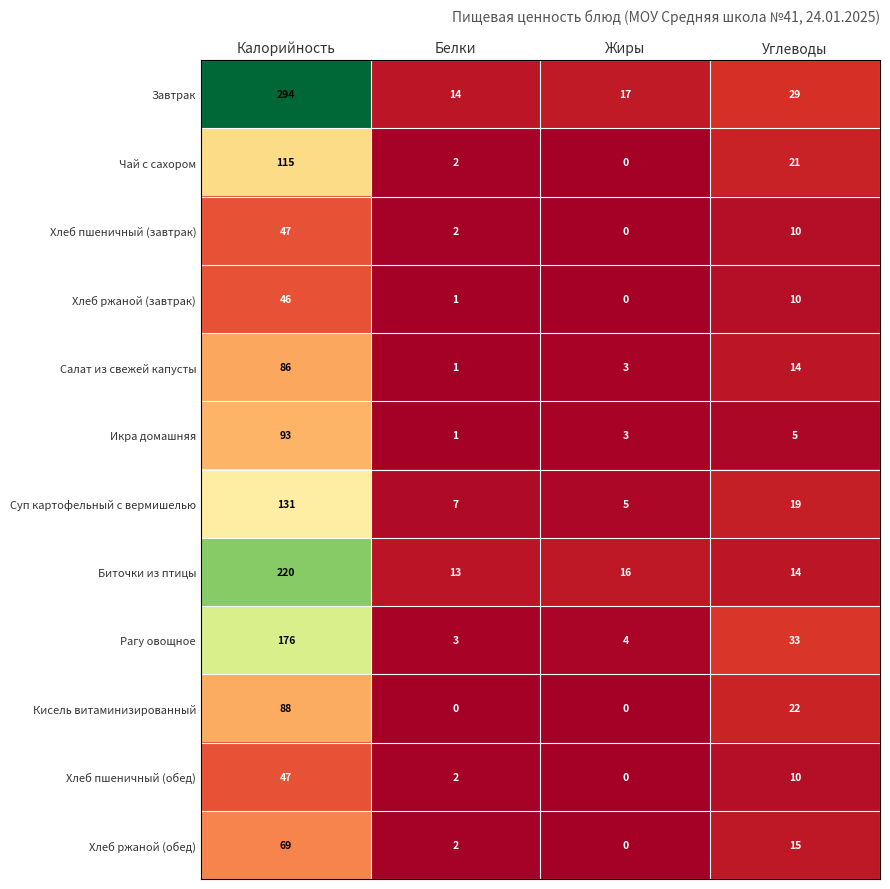

Count the number of categories in the chart.

4